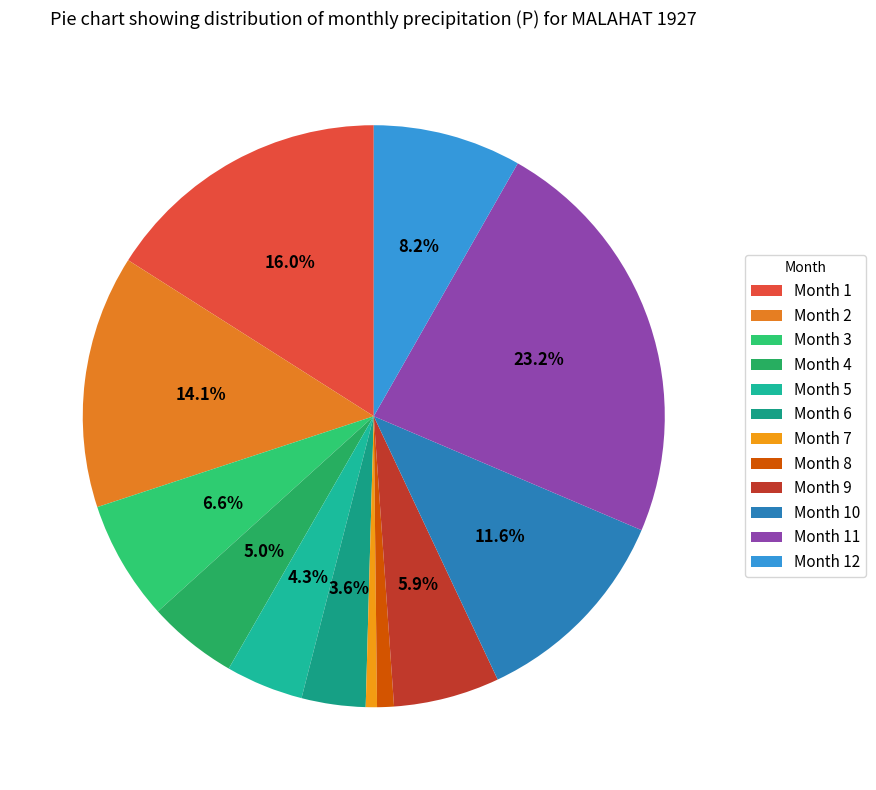

How many slices are in this pie chart?

12